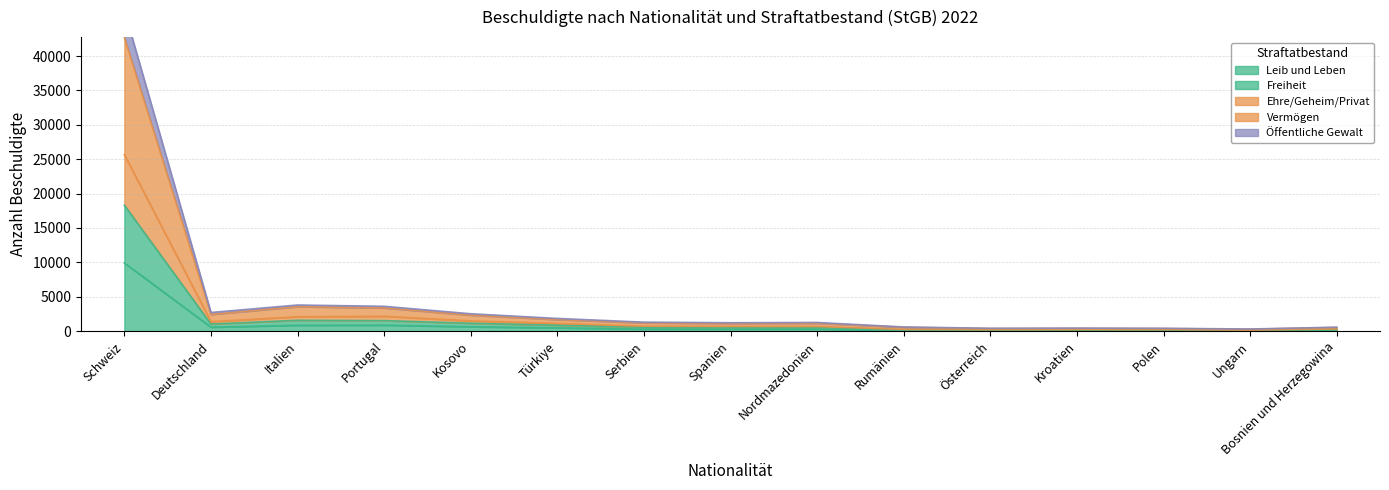

How many lines are shown in the chart?

5